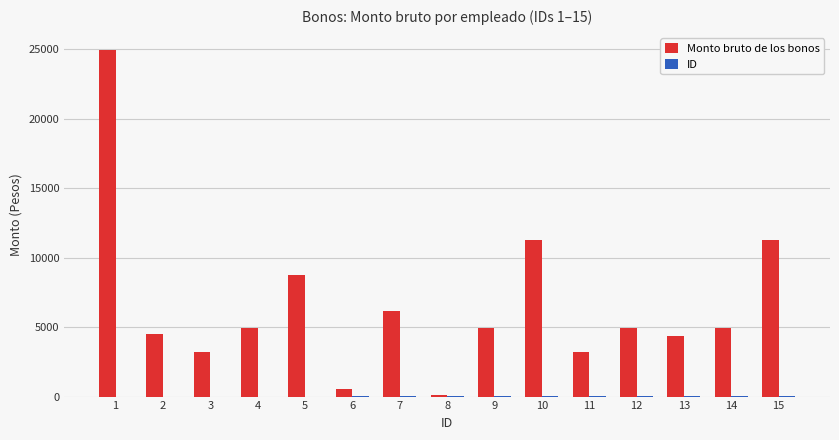

What is the total value across all series at 11?

3236.6